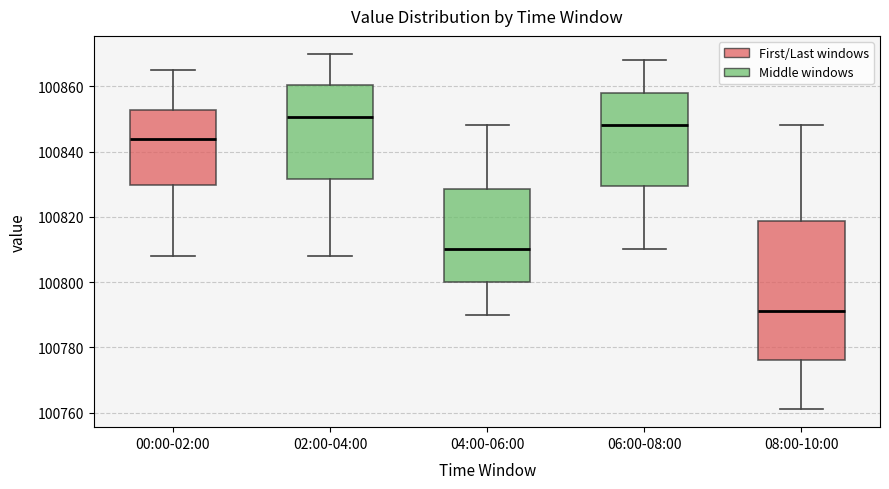

Reading left to right, transcribe this box plot: for each box, give where its median line is, the range the box spans, and where its two whiskers end, as read against the y-axis. The values are not printed on the chart, so give them approximately, as read against the axis.

00:00-02:00: median 100844, box 100830 to 100852, whiskers 100808 to 100866
02:00-04:00: median 100850, box 100832 to 100860, whiskers 100808 to 100870
04:00-06:00: median 100810, box 100800 to 100828, whiskers 100790 to 100848
06:00-08:00: median 100848, box 100830 to 100858, whiskers 100810 to 100868
08:00-10:00: median 100792, box 100776 to 100818, whiskers 100762 to 100848